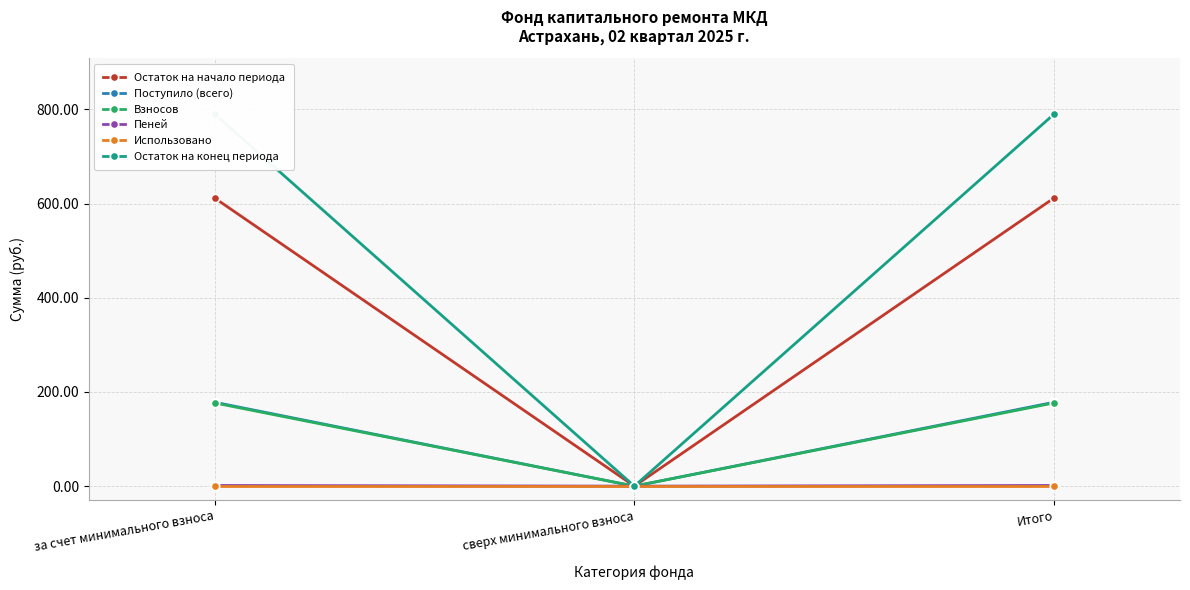

Reading right to left, extract all data points from this chart.

Остаток на начало периода: 612.0	0.0	612.0
Поступило (всего): 178.2	0.0	178.2
Взносов: 176.8	0.0	176.8
Пеней: 1.4	0.0	1.4
Использовано: 0.0	0.0	0.0
Остаток на конец периода: 790.1	0.0	790.1